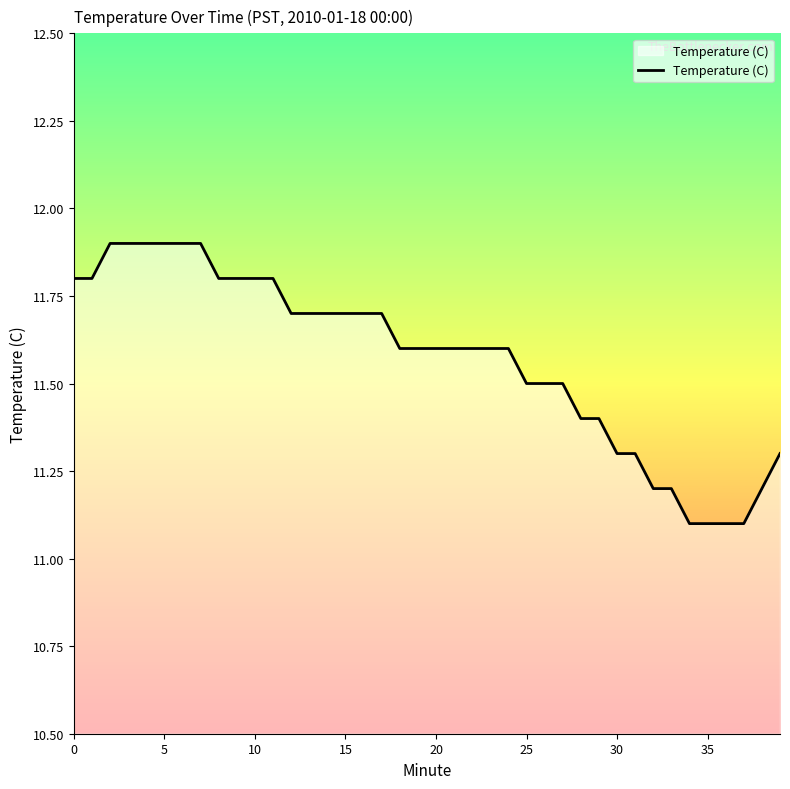

Reading left to right, transcribe all the data shown in this chart.

11.8	11.8	11.9	11.9	11.9	11.9	11.9	11.9	11.8	11.8	11.8	11.8	11.7	11.7	11.7	11.7	11.7	11.7	11.6	11.6	11.6	11.6	11.6	11.6	11.6	11.5	11.5	11.5	11.4	11.4	11.3	11.3	11.2	11.2	11.1	11.1	11.1	11.1	11.2	11.3